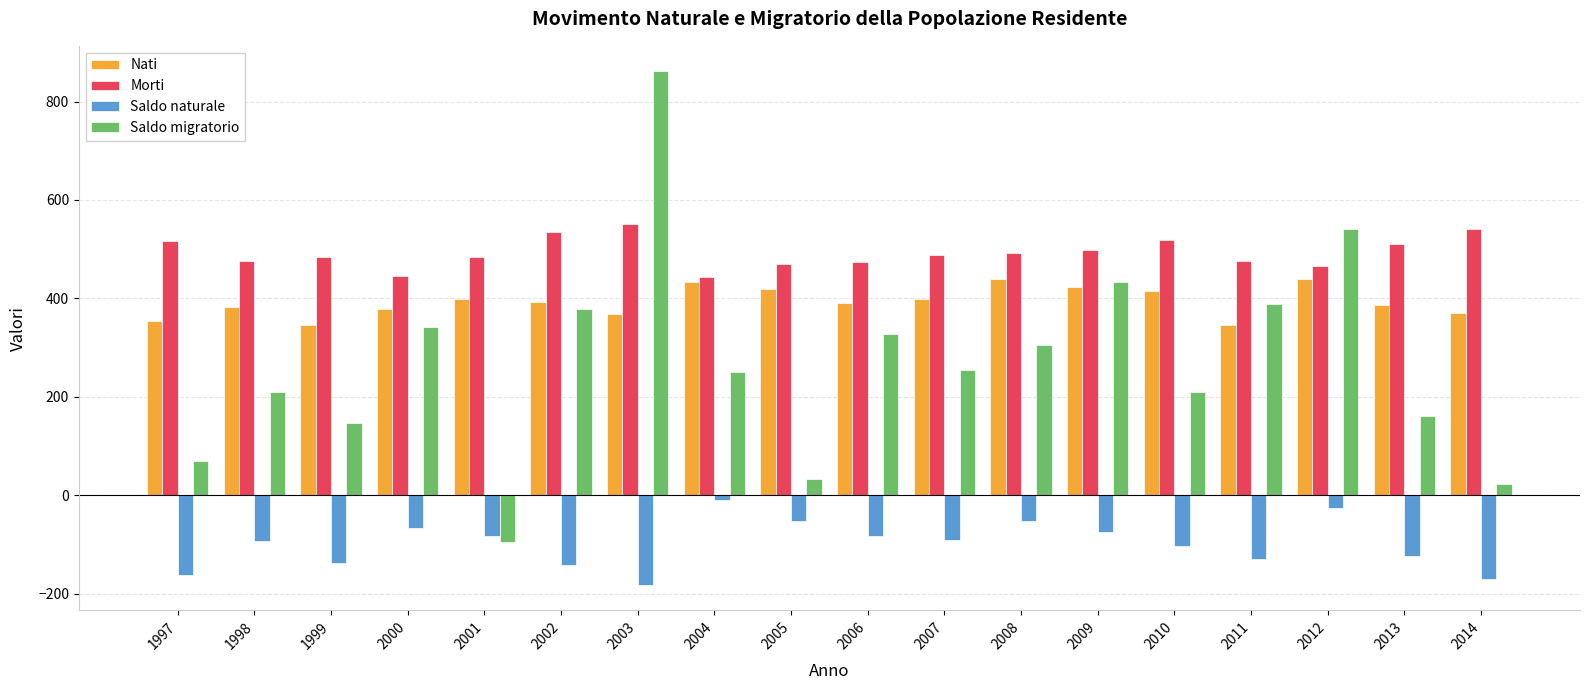

What is the difference between the second highest and second lowest values in the Morti series?

94